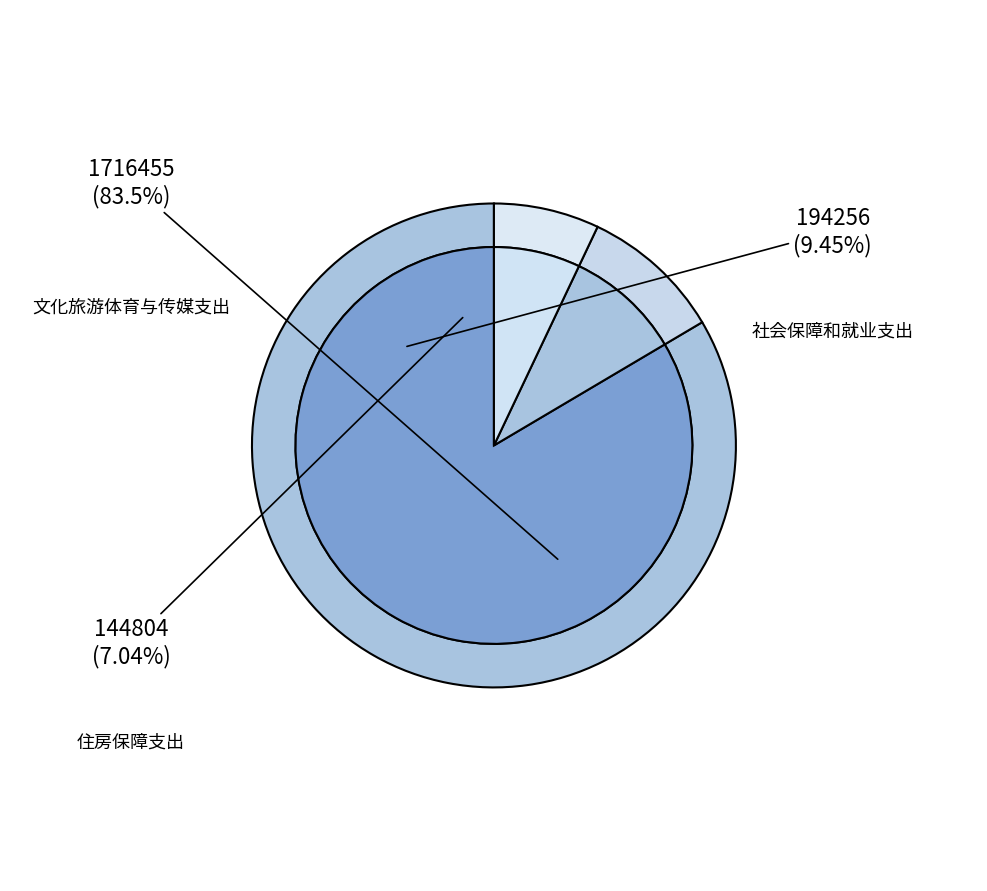

Does any single category account for the majority?

Yes